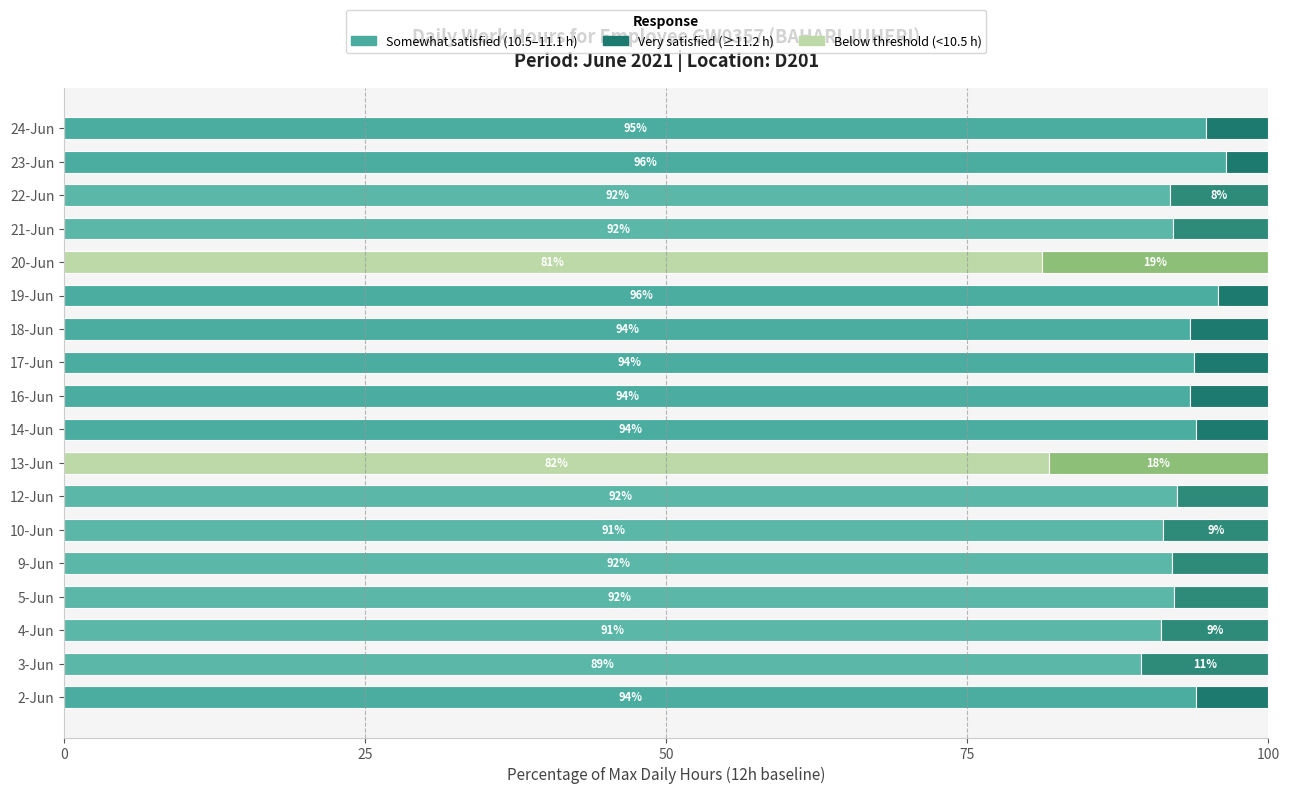

What is the total value across all series at 20-Jun?

100.0